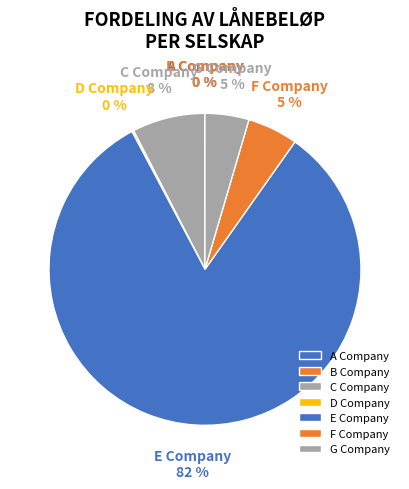

Which slice represents more than half of the pie?

E Company